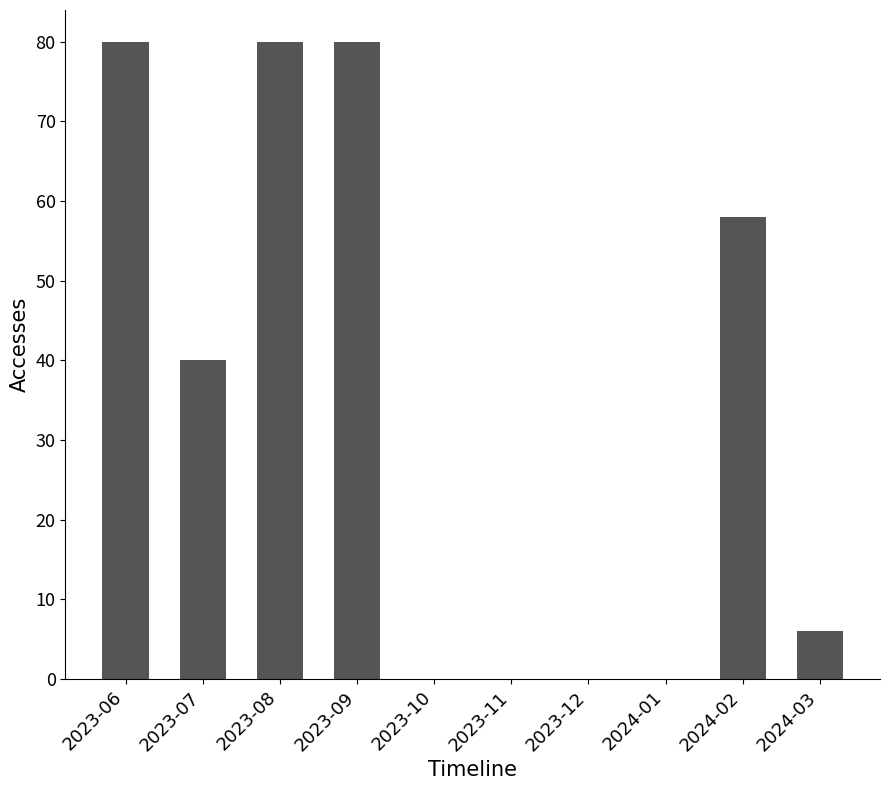

The value at 2023-09 is 111. True or false?

False